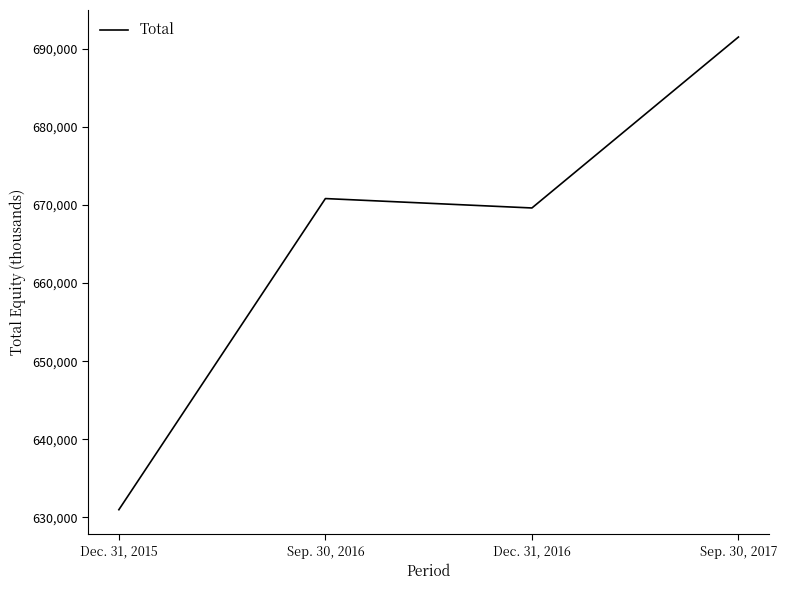

Where is the first local maximum?

Sep. 30, 2016